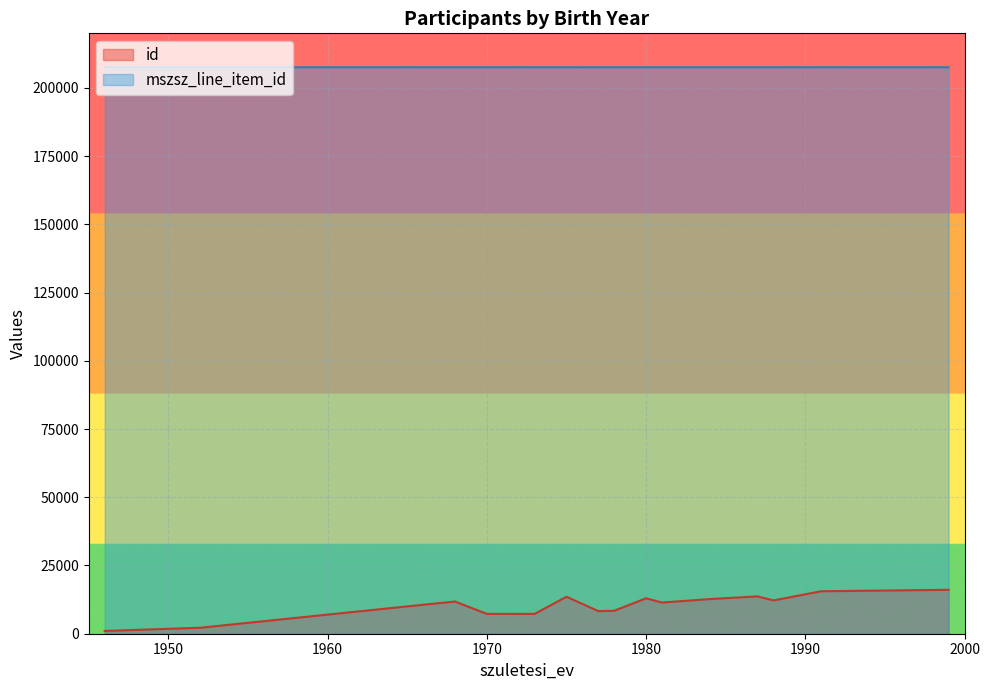

How many lines are shown in the chart?

2